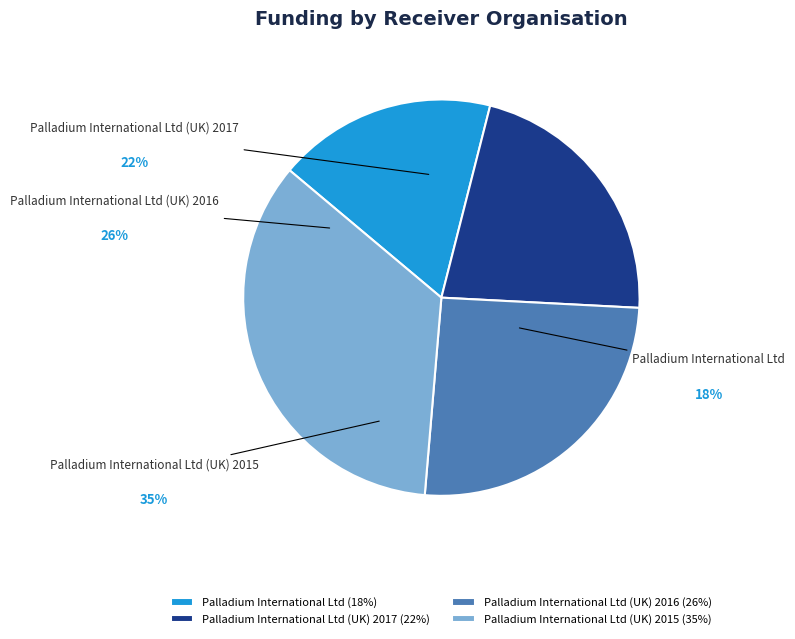

Which category has the biggest portion of the pie?

Palladium International Ltd (UK) 2015